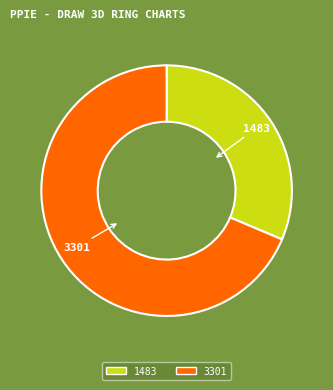

Count the number of slices in the pie.

2